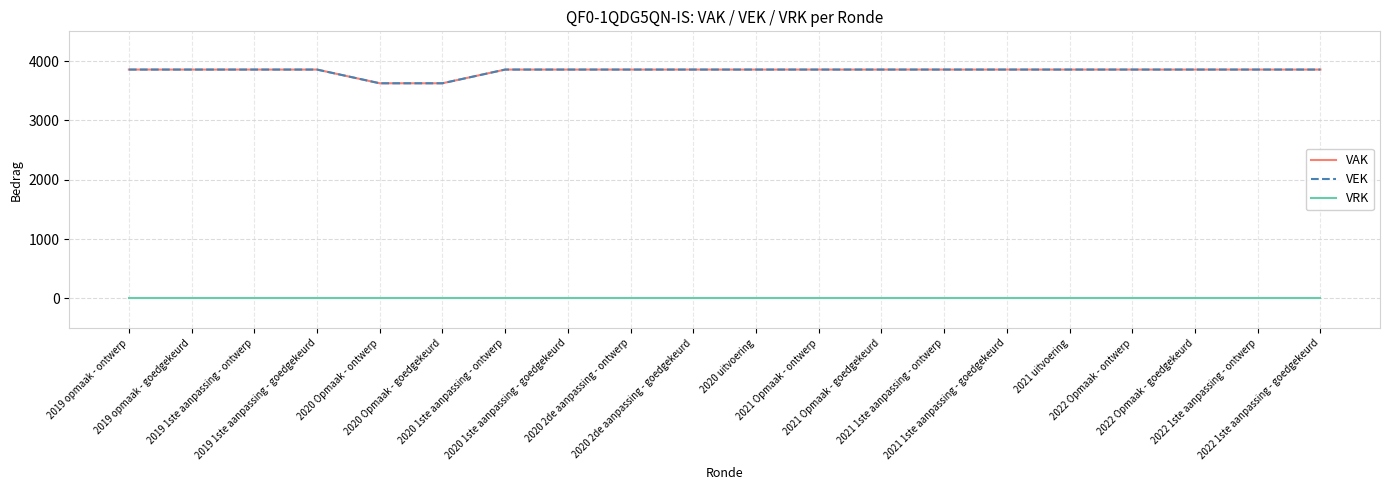

What is the value of the VAK point at the 14th from the left?

3856